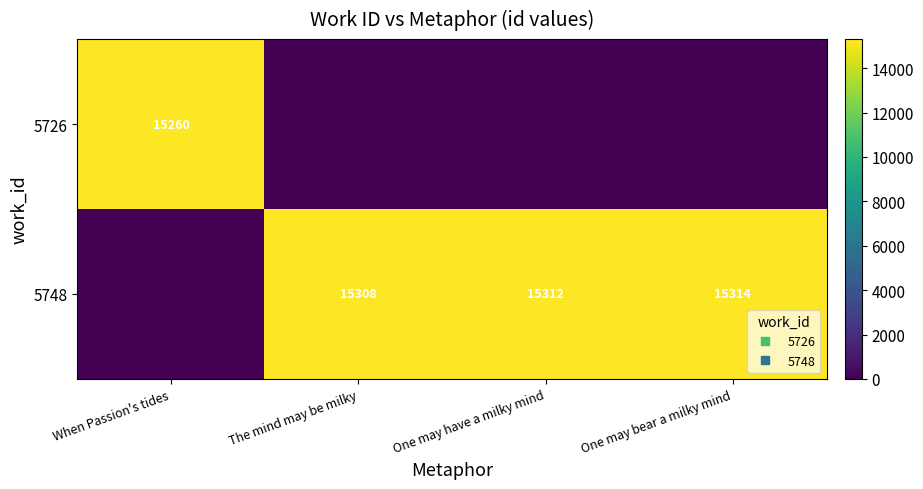

The 5748 series shows 25705 at One may have a milky mind. True or false?

False